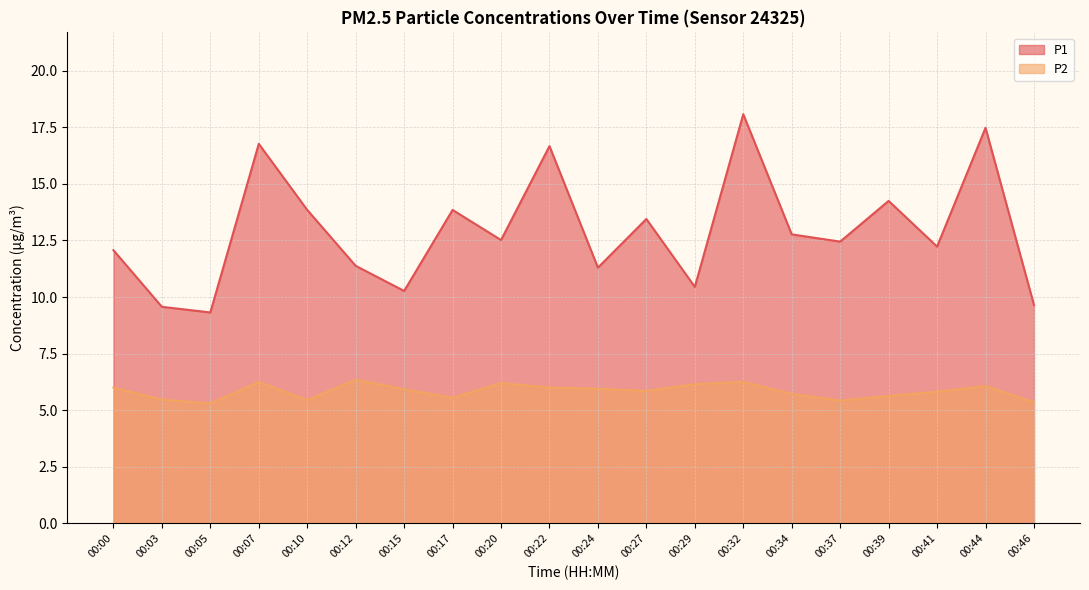

Reading left to right, list all the values displayed in this chart.

P1: 12.1	9.6	9.3	16.8	13.8	11.4	10.3	13.8	12.5	16.7	11.3	13.4	10.4	18.1	12.8	12.4	14.2	12.2	17.5	9.7
P2: 6.0	5.5	5.3	6.2	5.5	6.3	5.9	5.5	6.2	6.0	6.0	5.8	6.2	6.2	5.7	5.4	5.6	5.8	6.1	5.3